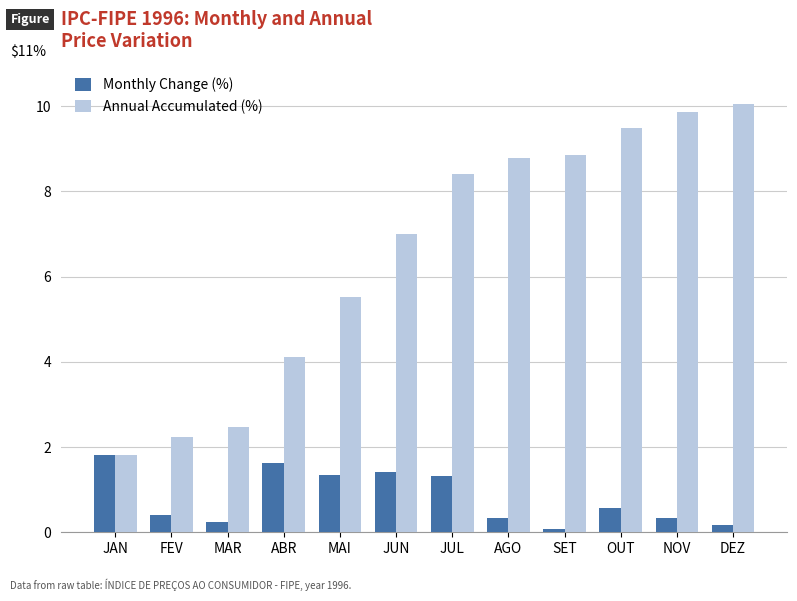

What is the lowest value of the Annual Accumulated (%) series?

1.8